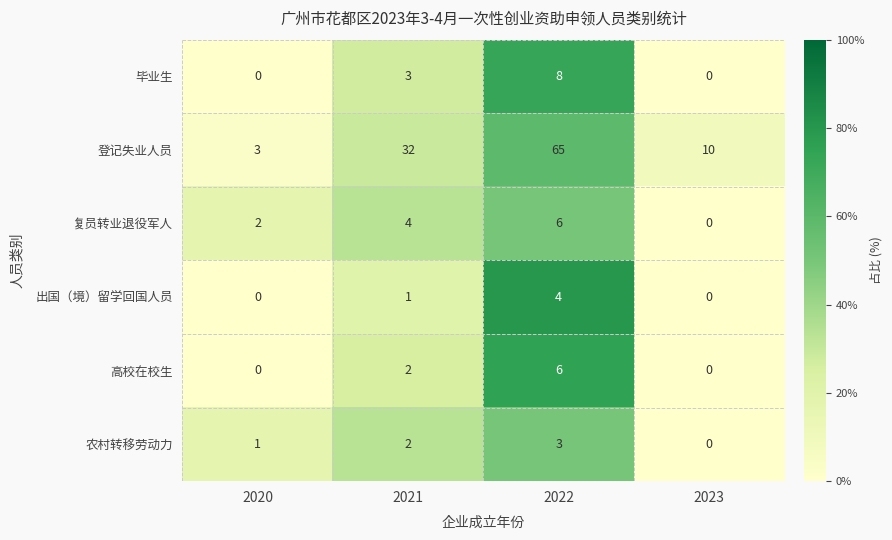

Which category has the highest value in the 登记失业人员 series?

2022